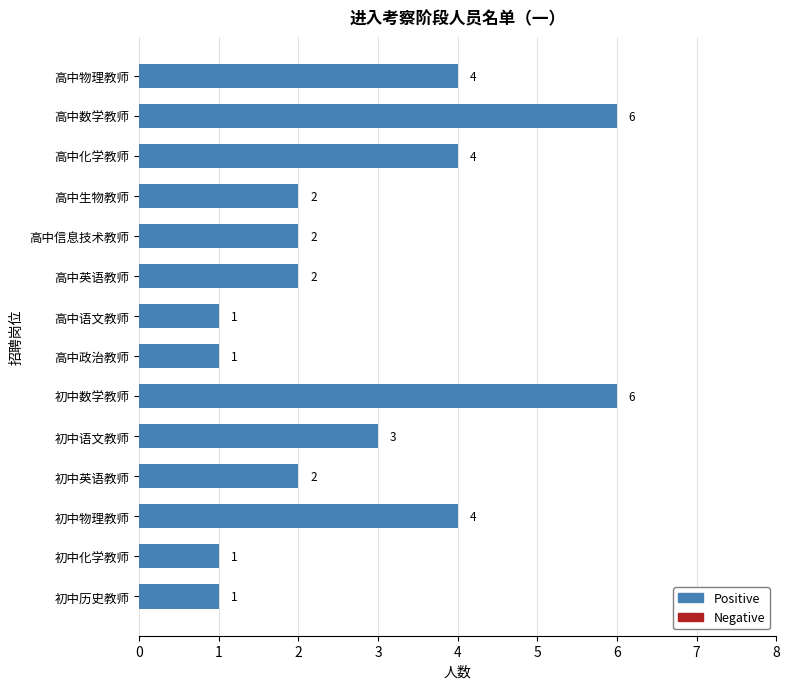

What is the ratio of the value at 高中数学教师 to the value at 初中数学教师?

1.0